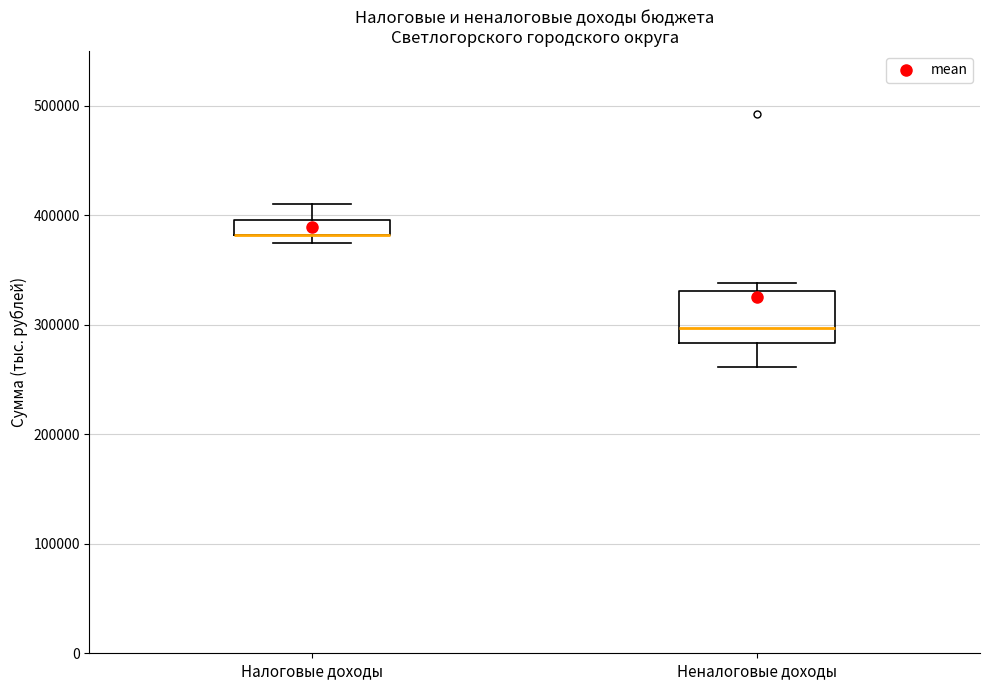

Where is the upper edge of the box for Налоговые доходы on the y-axis? The values are not printed on the chart, so give them approximately, as read against the axis.

400000